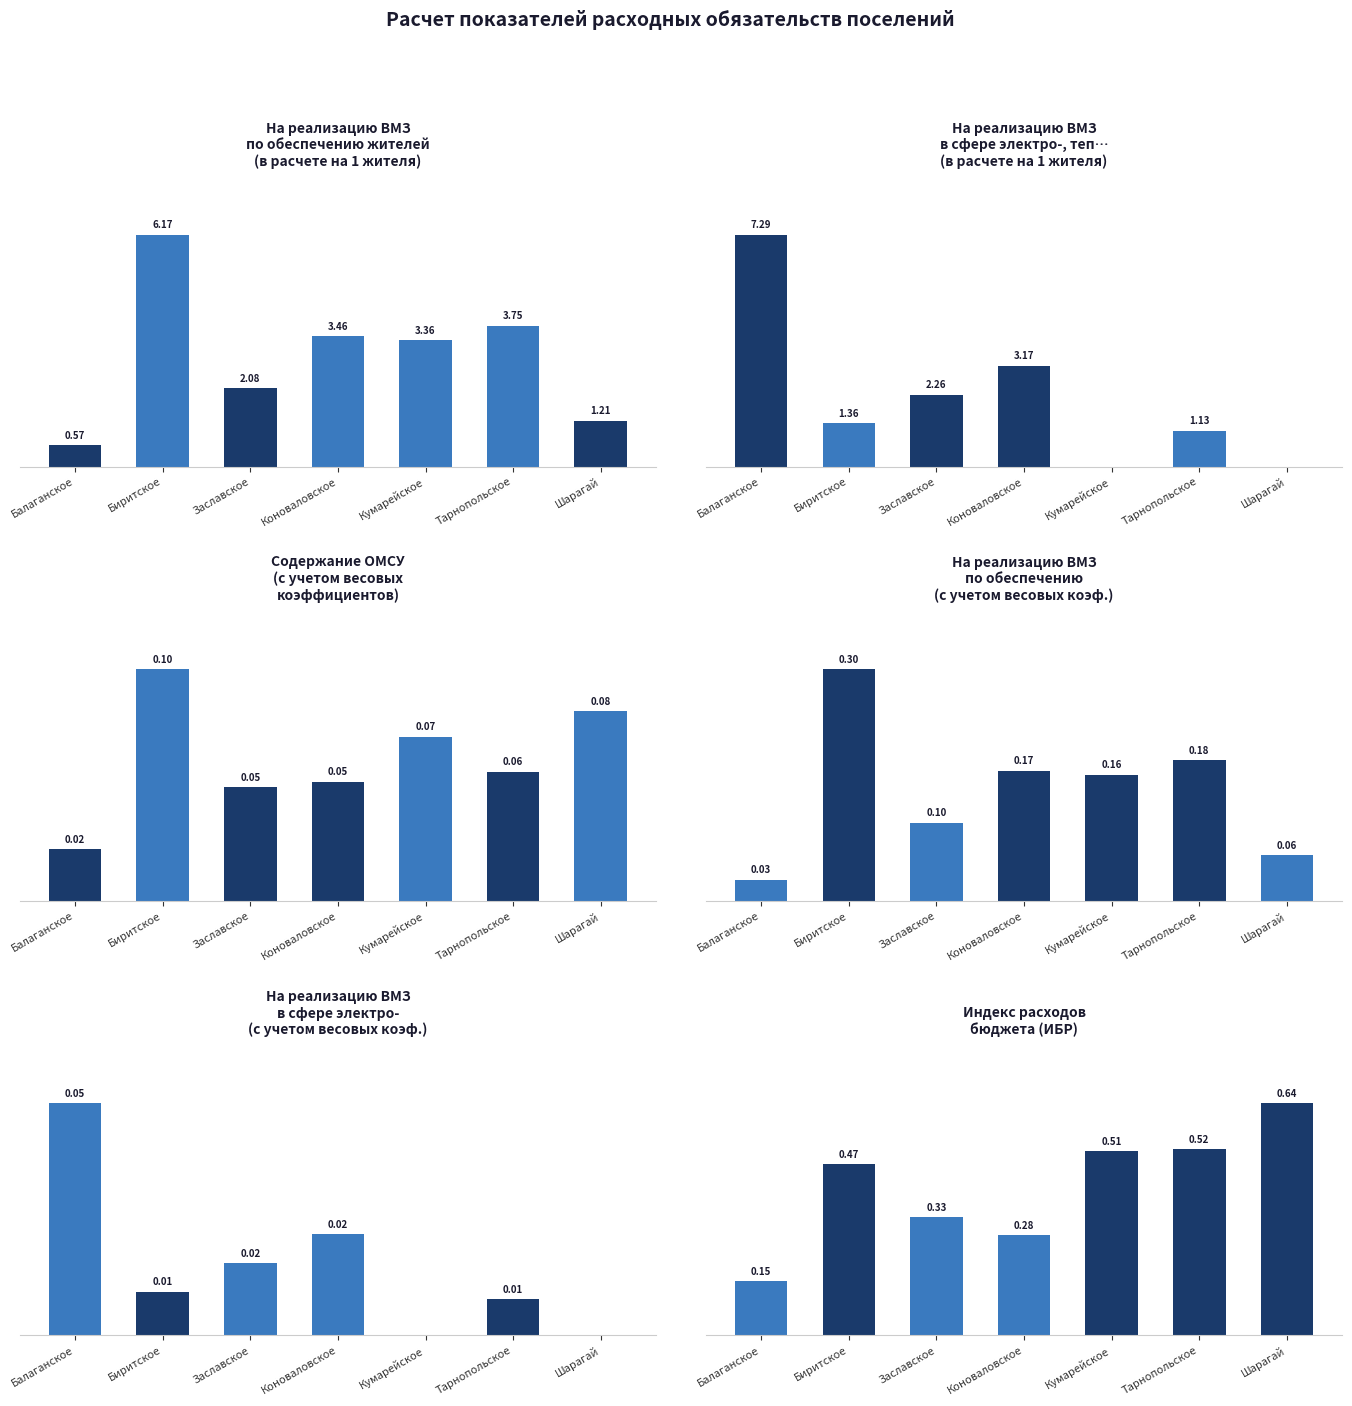

What is the sum of all содержание ОМСУ (вес) values?

0.4